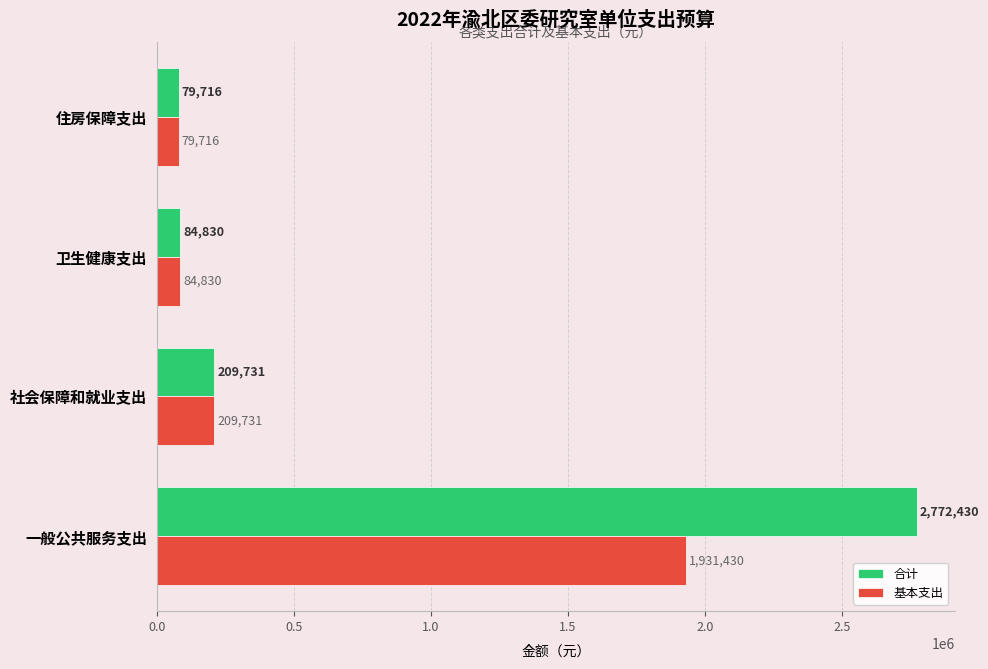

What value does the 合计 series have at 卫生健康支出?

84829.6